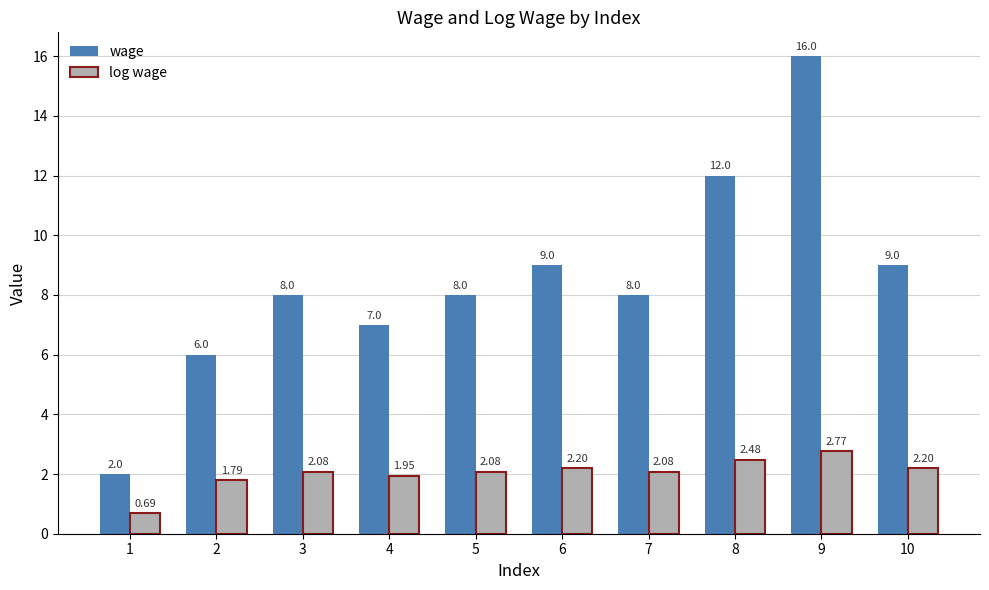

What is the average value of the log wage series?

2.0